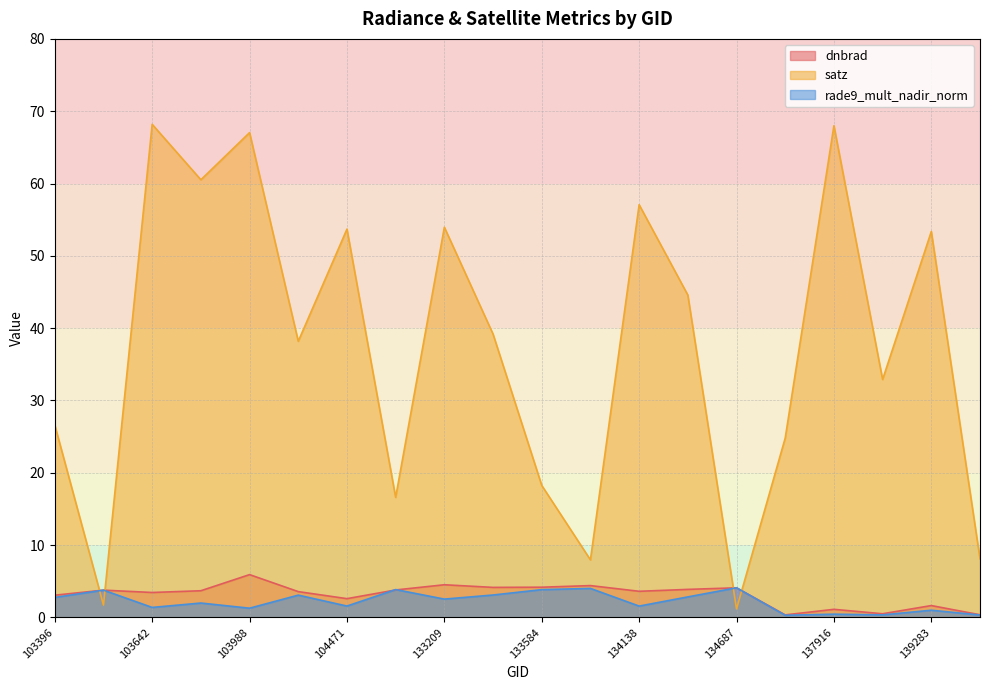

At 134322, list the series in order from smallest to largest.

rade9_mult_nadir_norm, dnbrad, satz